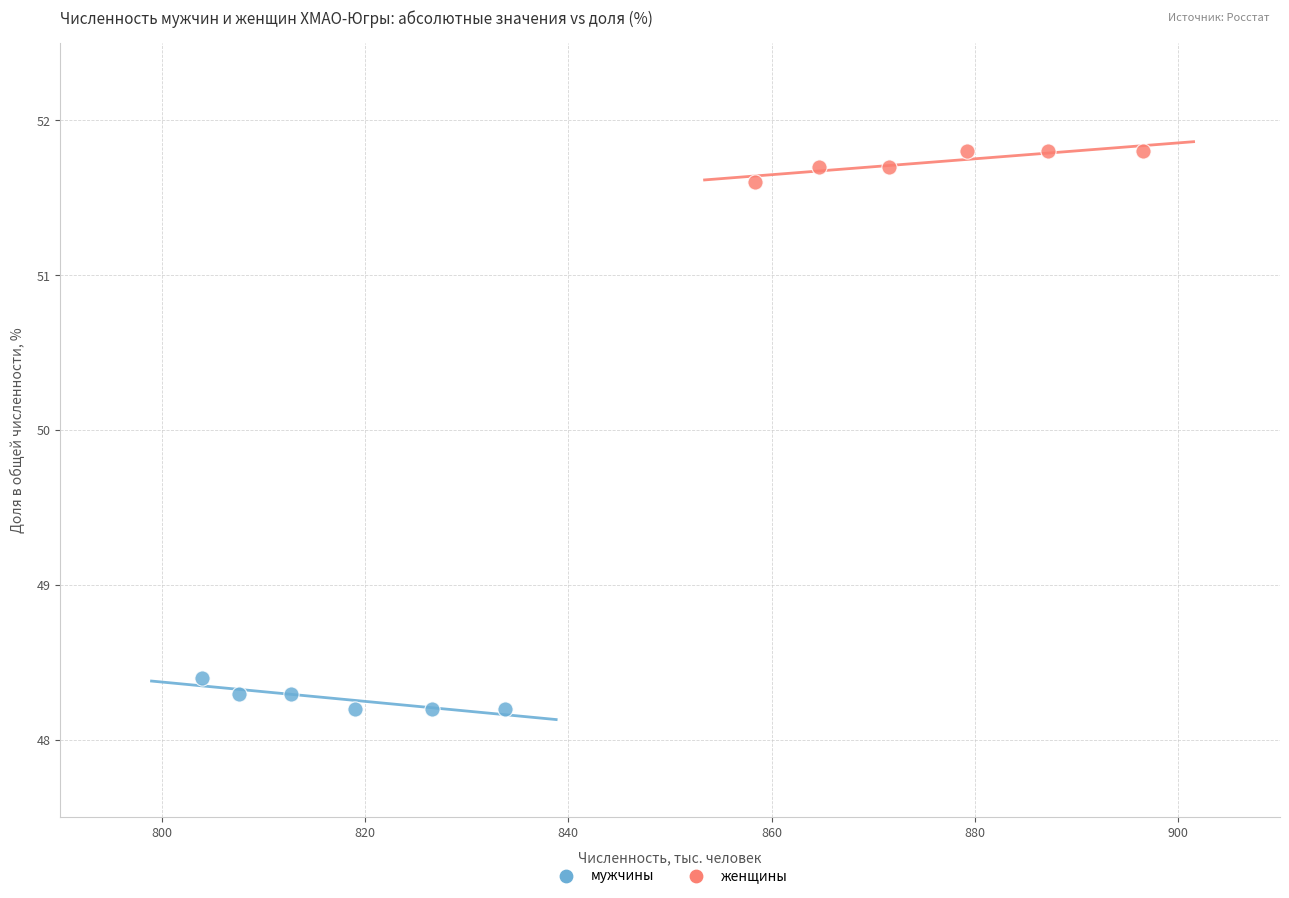

What are all the series names shown in the legend?

мужчины, женщины